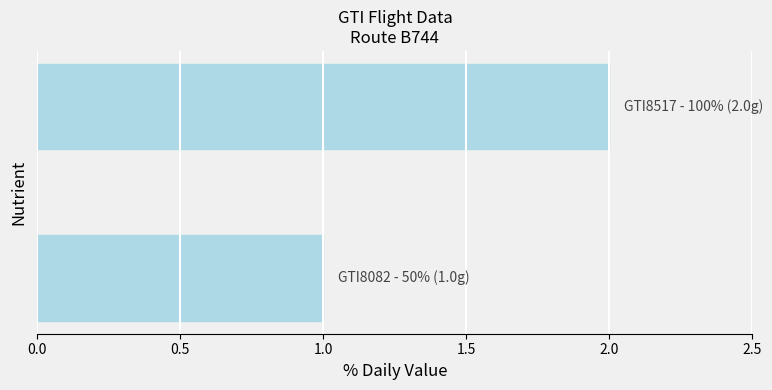

How many bars are there in total?

2